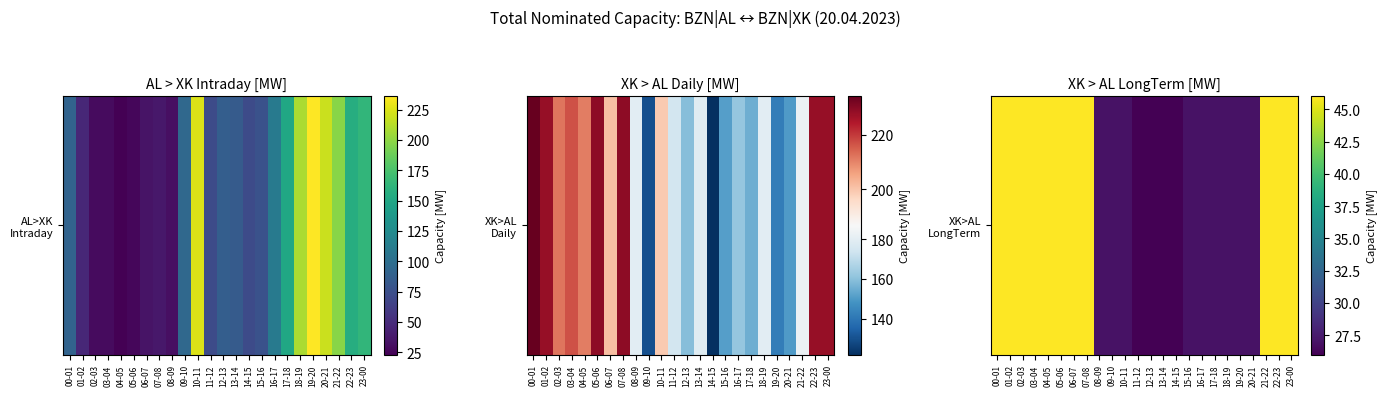

How many data points does each series have?

24